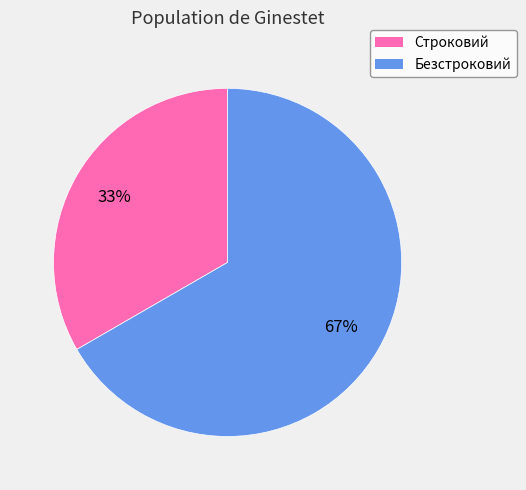

Rank the categories by value from highest to lowest.

Безстроковий, Строковий